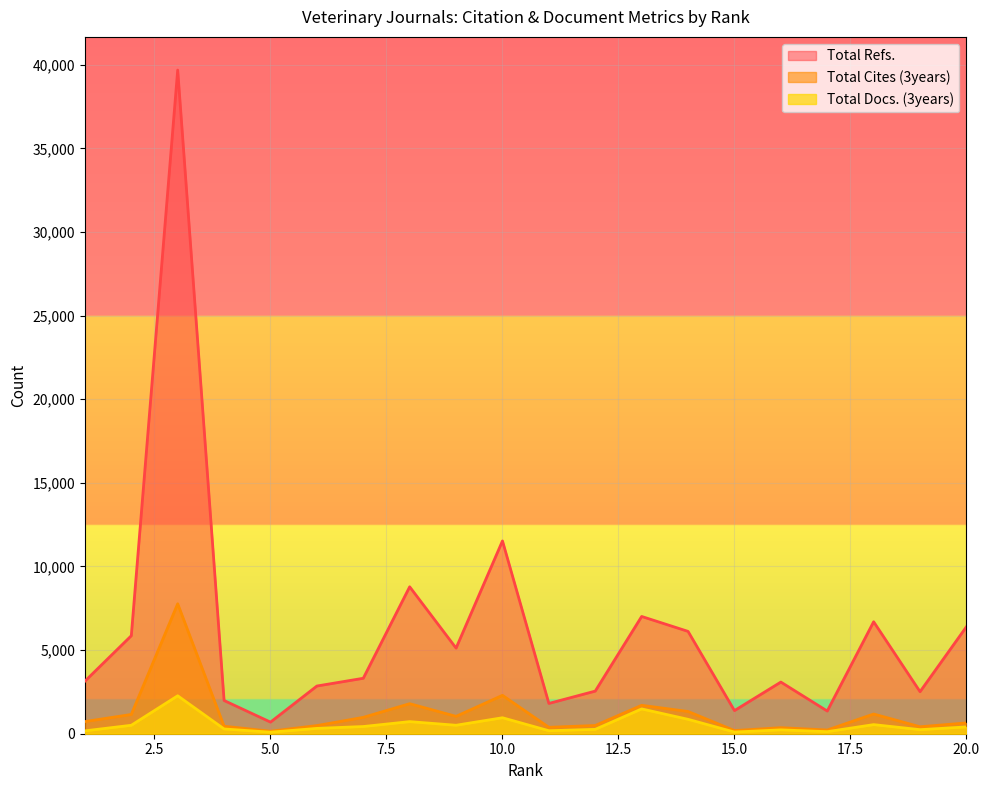

Which series has the widest spread of values?

Total Refs.